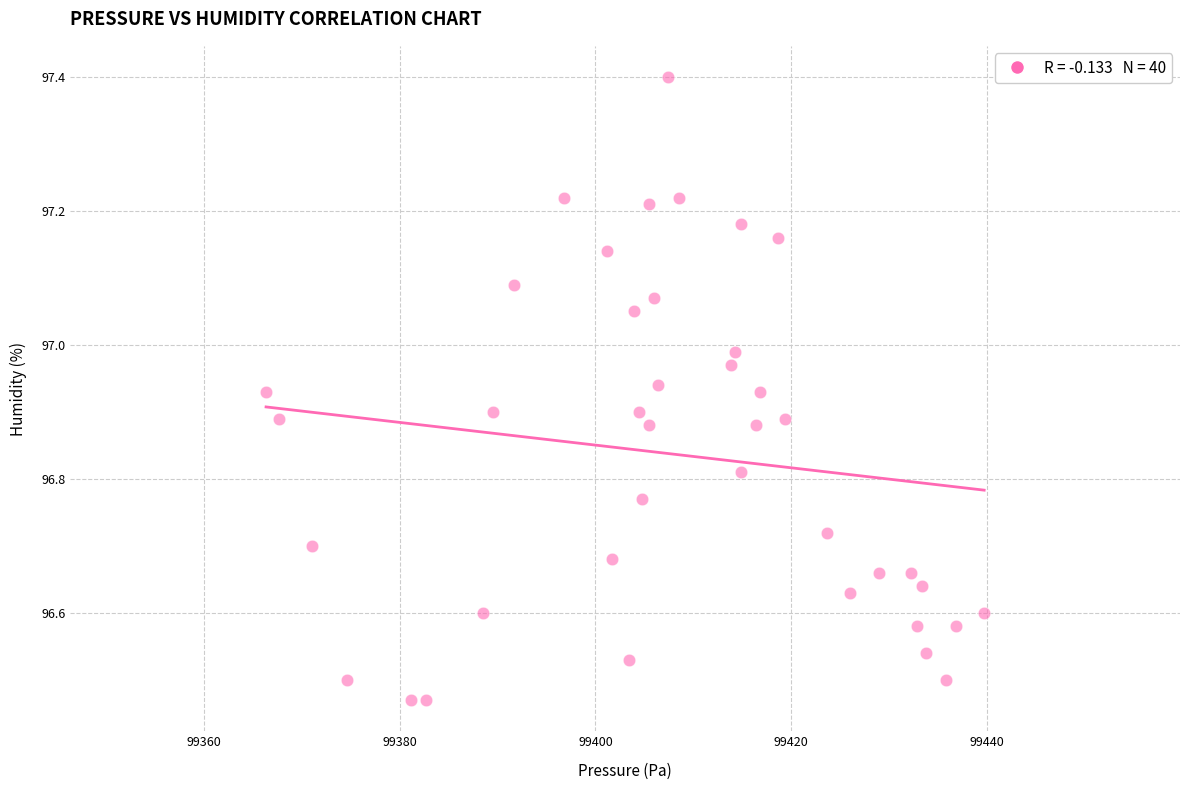

What is the range of Y values (max minus min)?

0.9